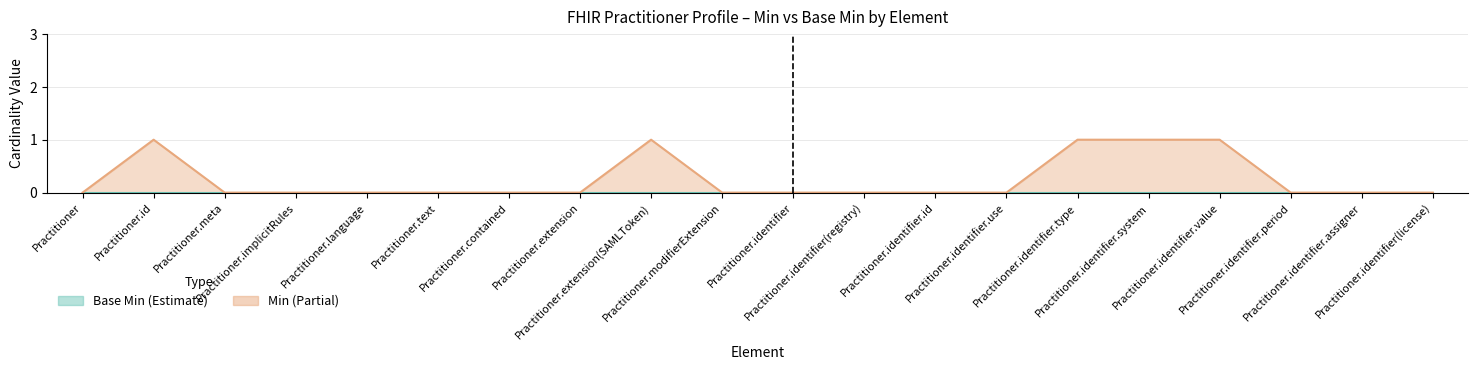

Reading left to right, what are all the values shown in this chart?

Practitioner=0	Practitioner.id=1	Practitioner.meta=0	Practitioner.implicitRules=0	Practitioner.language=0	Practitioner.text=0	Practitioner.contained=0	Practitioner.extension=0	Practitioner.extension(SAMLToken)=1	Practitioner.modifierExtension=0	Practitioner.identifier=0	Practitioner.identifier(registry)=0	Practitioner.identifier.id=0	Practitioner.identifier.use=0	Practitioner.identifier.type=1	Practitioner.identifier.system=1	Practitioner.identifier.value=1	Practitioner.identifier.period=0	Practitioner.identifier.assigner=0	Practitioner.identifier(license)=0